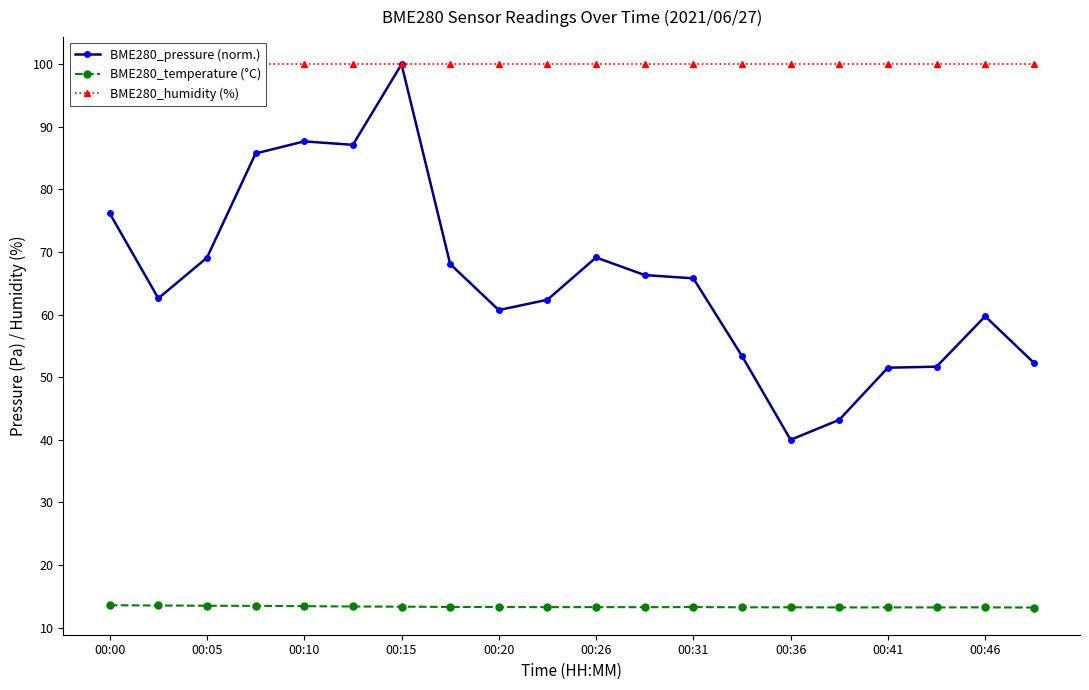

How many distinct data groups are displayed?

3